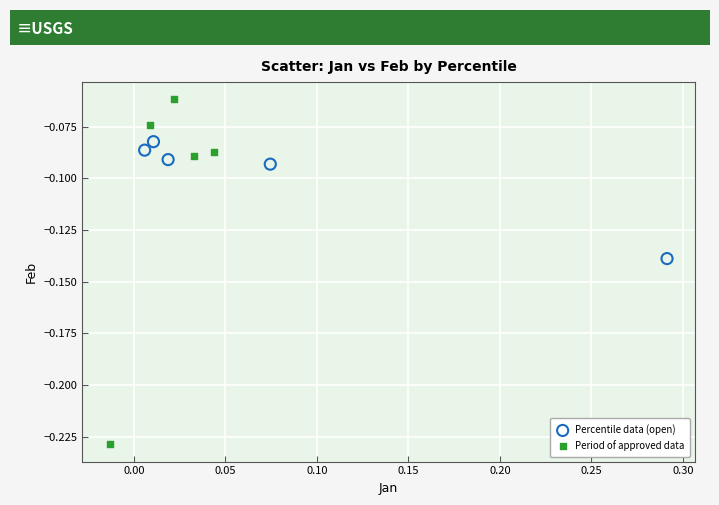

Which series has the largest Y range (max minus min)?

Period of approved data